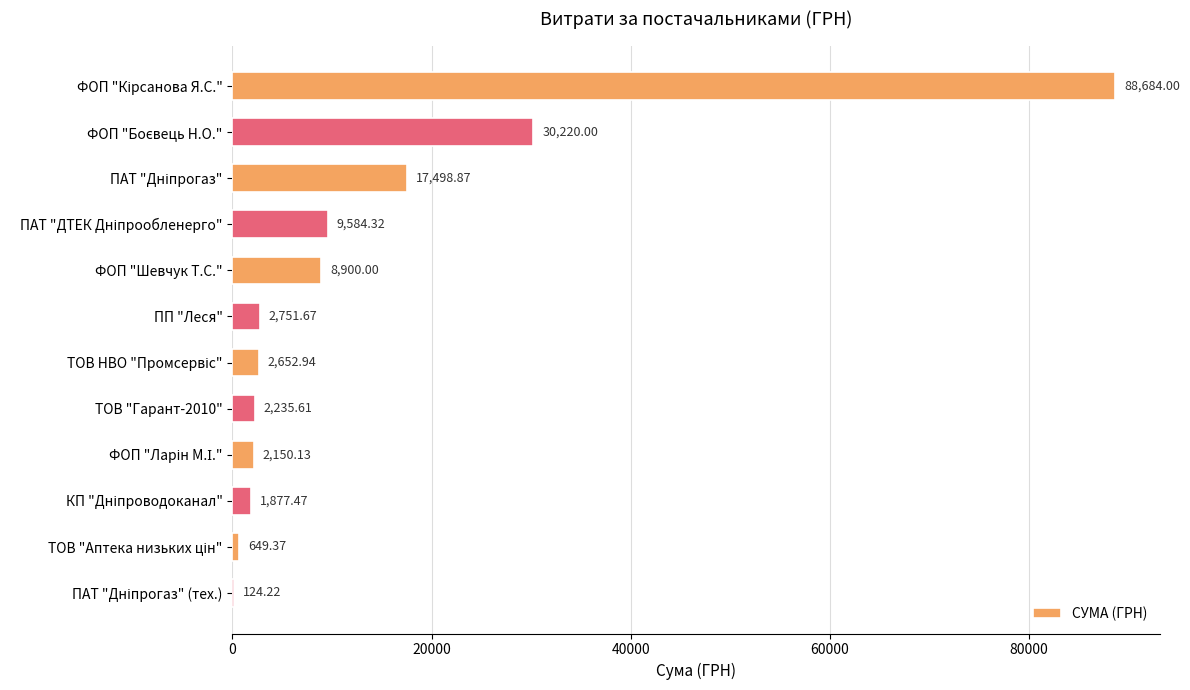

Which has a higher value, ФОП "Шевчук Т.С." or ПП "Леся"?

ФОП "Шевчук Т.С."